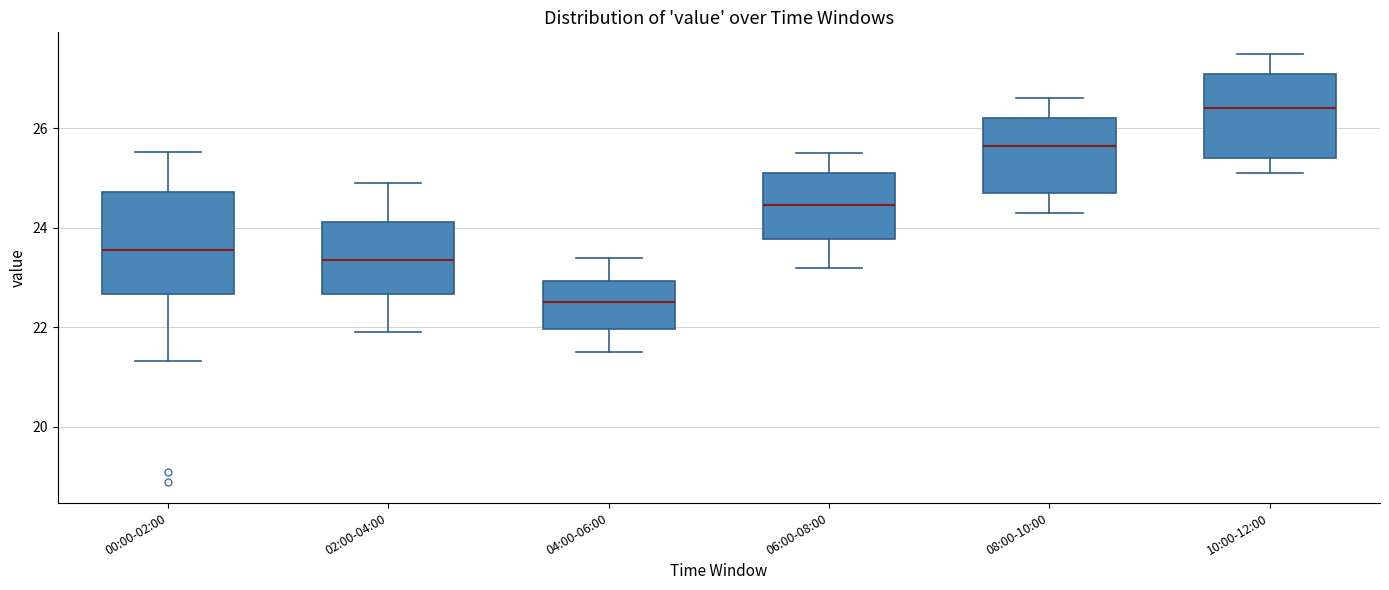

Reading left to right, read every box against the y-axis: the position of its median line, the range the box covers, and the ends of its whiskers. The values are not printed on the chart, so give them approximately, as read against the axis.

00:00-02:00: median 23.6, box 22.6 to 24.8, whiskers 21.4 to 25.6
02:00-04:00: median 23.4, box 22.6 to 24.2, whiskers 22.0 to 25.0
04:00-06:00: median 22.6, box 22.0 to 23.0, whiskers 21.6 to 23.4
06:00-08:00: median 24.4, box 23.8 to 25.2, whiskers 23.2 to 25.6
08:00-10:00: median 25.6, box 24.8 to 26.2, whiskers 24.4 to 26.6
10:00-12:00: median 26.4, box 25.4 to 27.2, whiskers 25.2 to 27.6